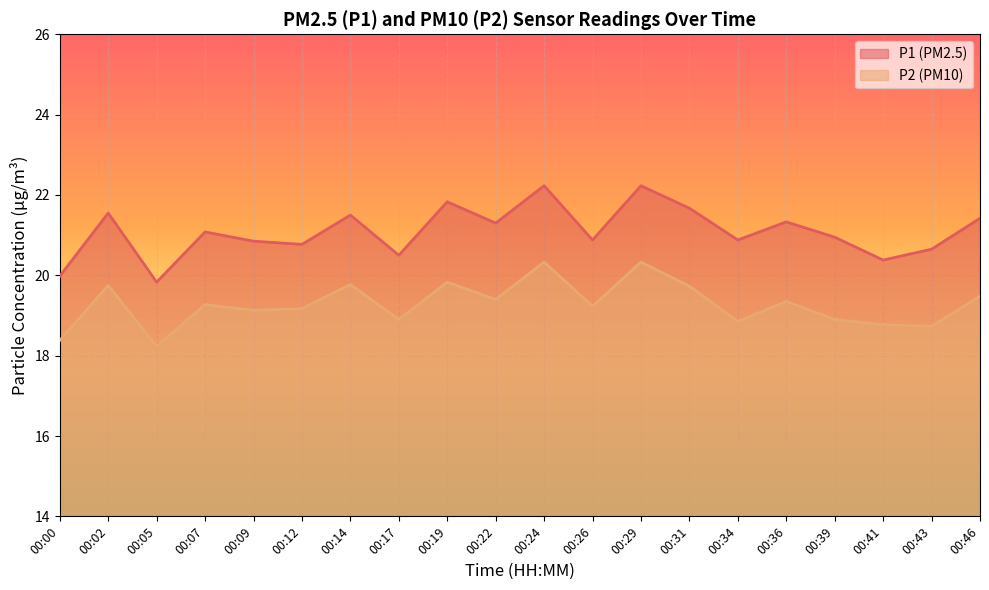

How many data points in P2 are above 19?

13